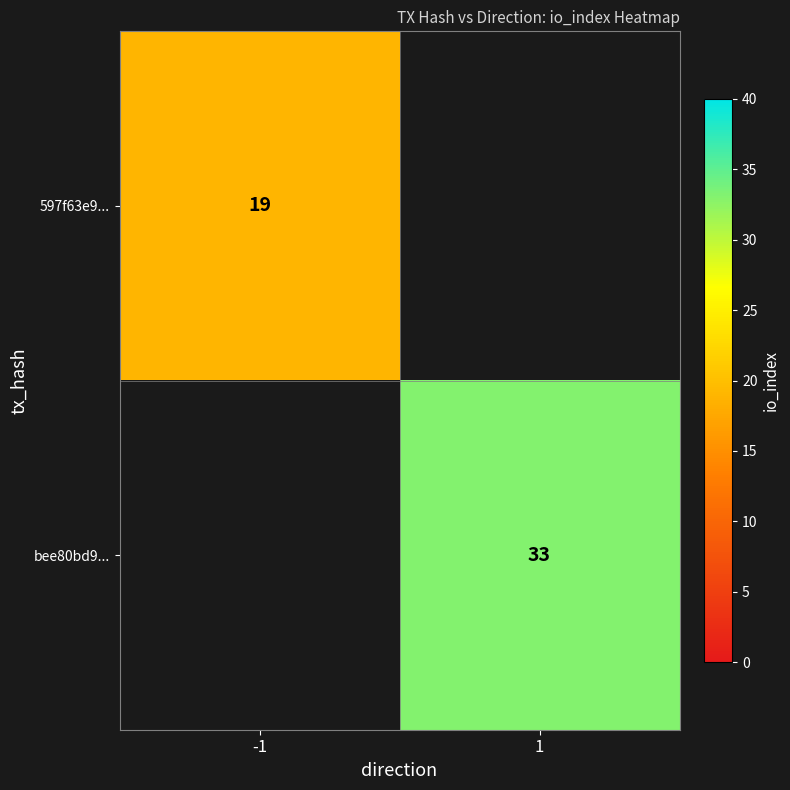

The value of 597f63e9... at -1 is 19. True or false?

True